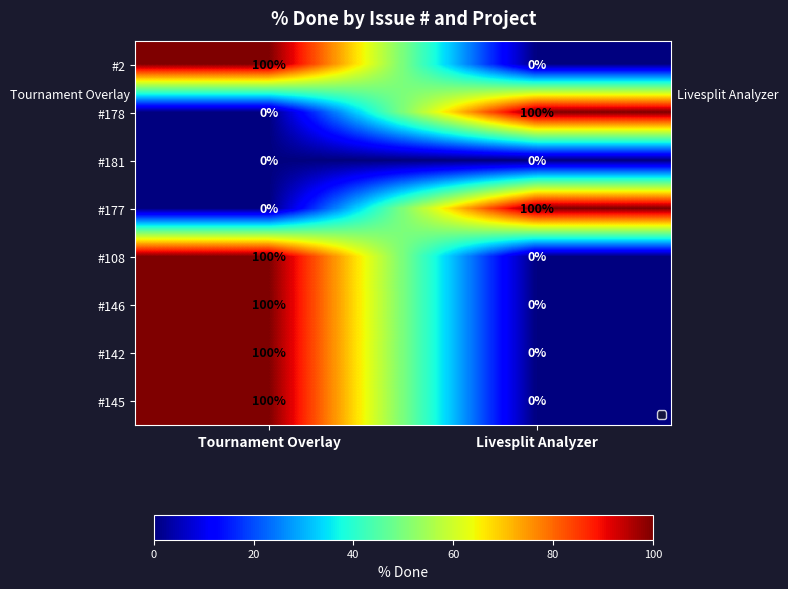

What value does the #2 series have at Tournament Overlay, to the nearest 50?

100